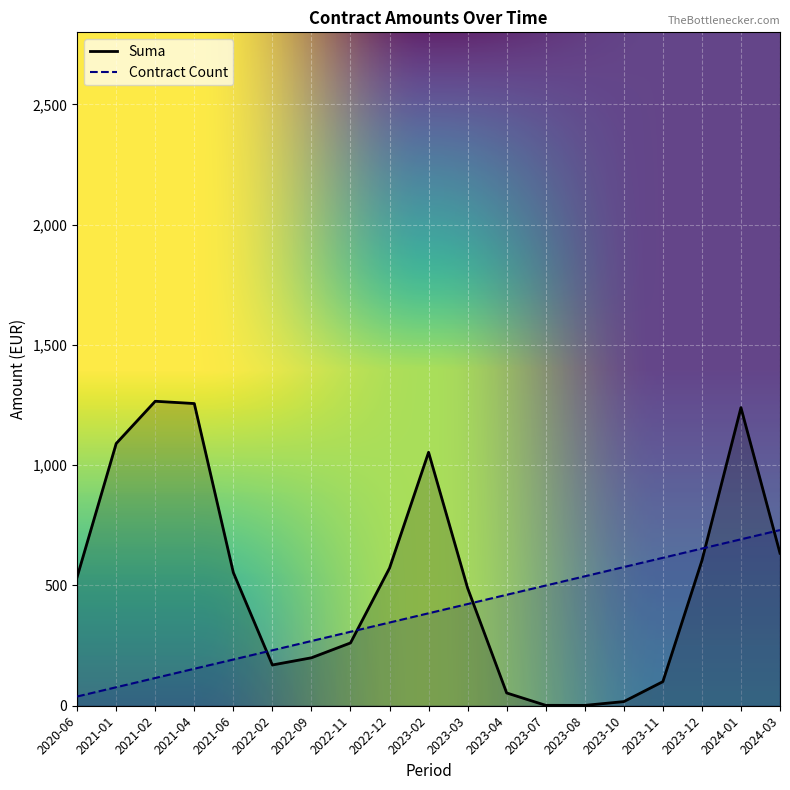

At which category is the sum across all series the highest?

2024-01